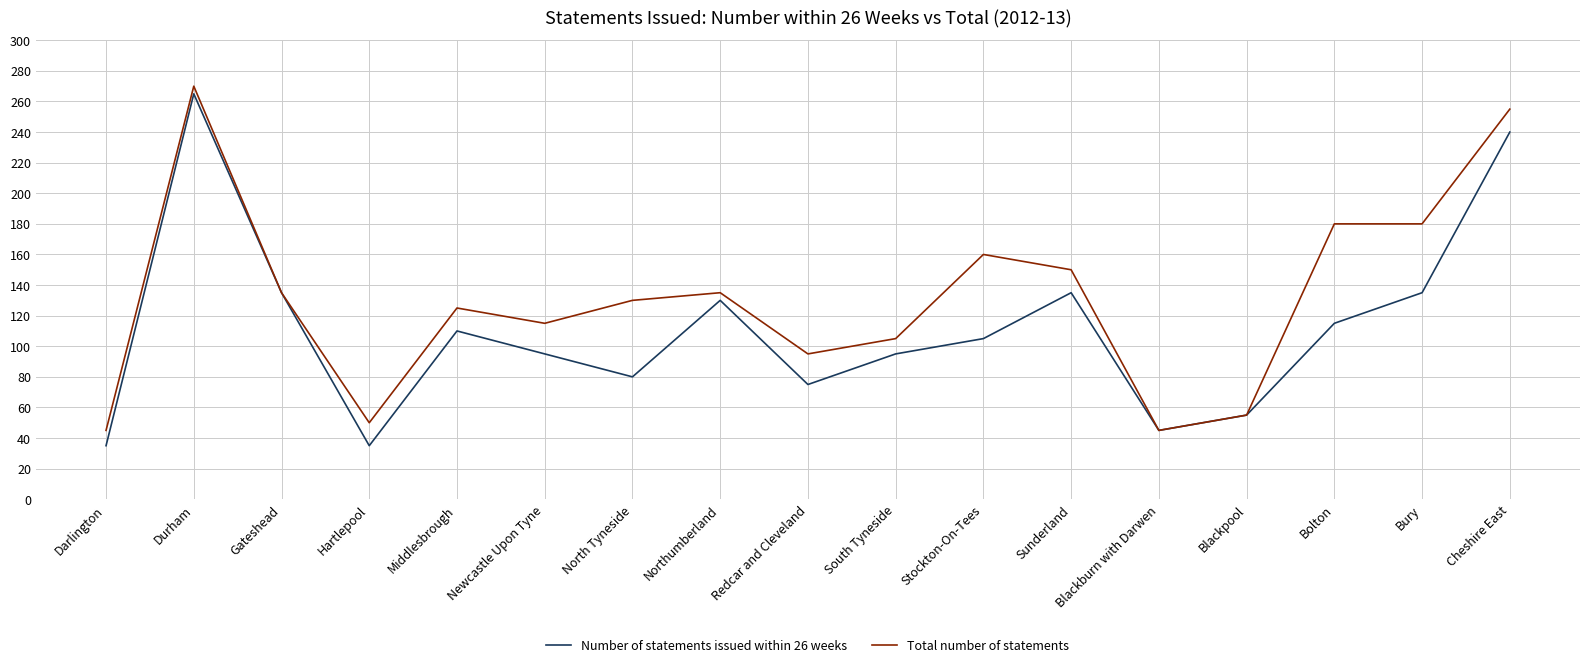

What position from the left is Stockton-On-Tees?

11